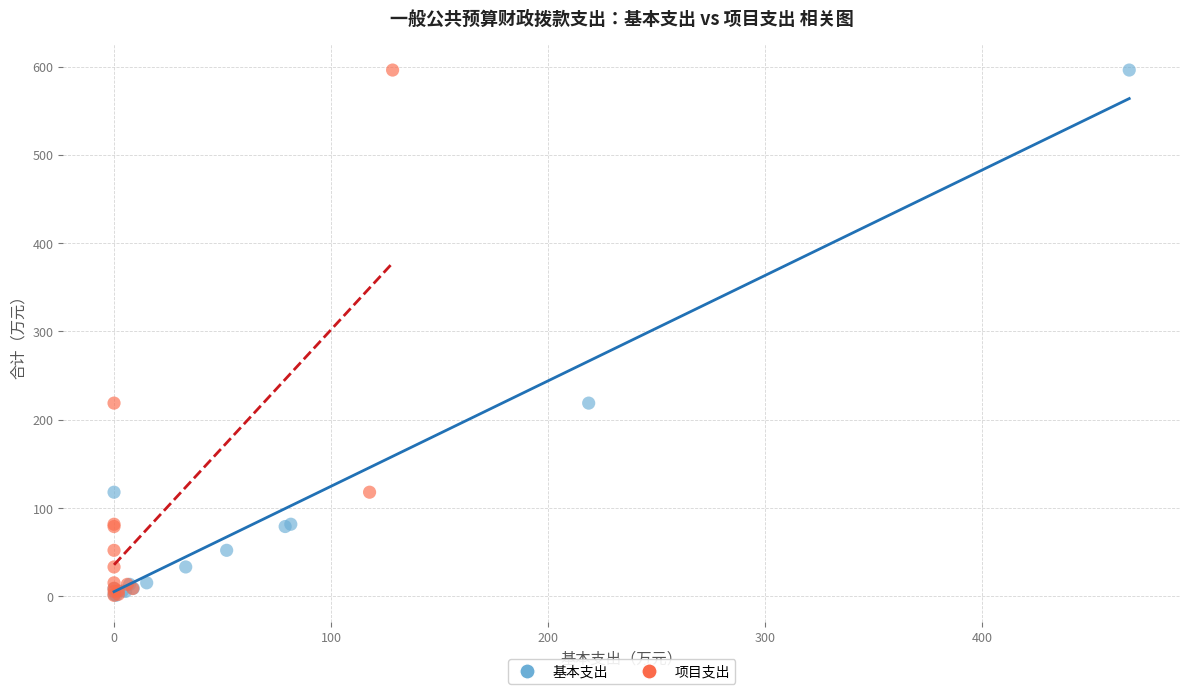

What are all the series names shown in the legend?

基本支出, 项目支出